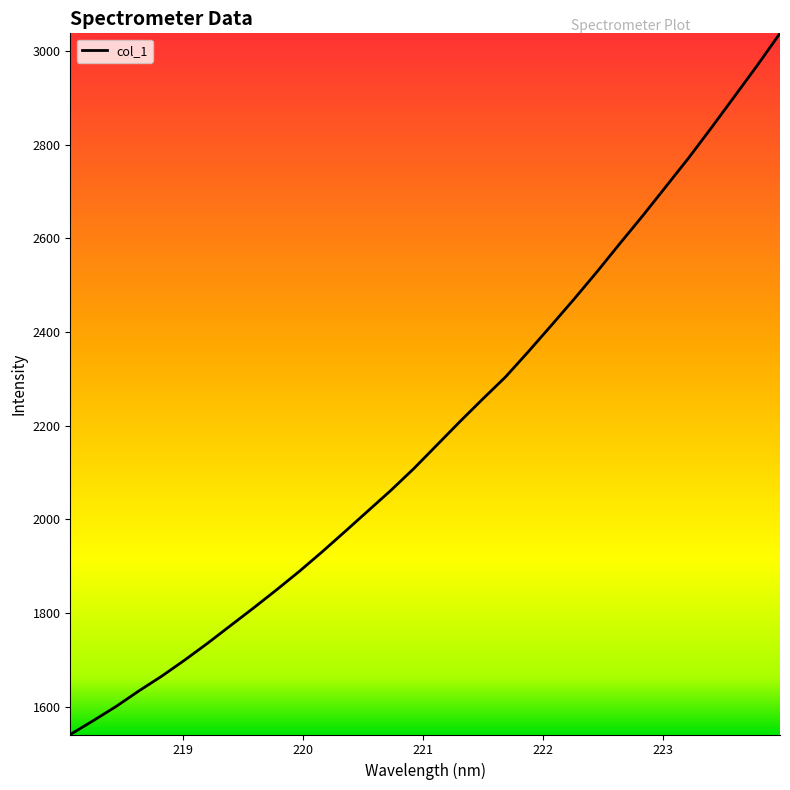

What is the minimum value shown in the chart?

1541.0